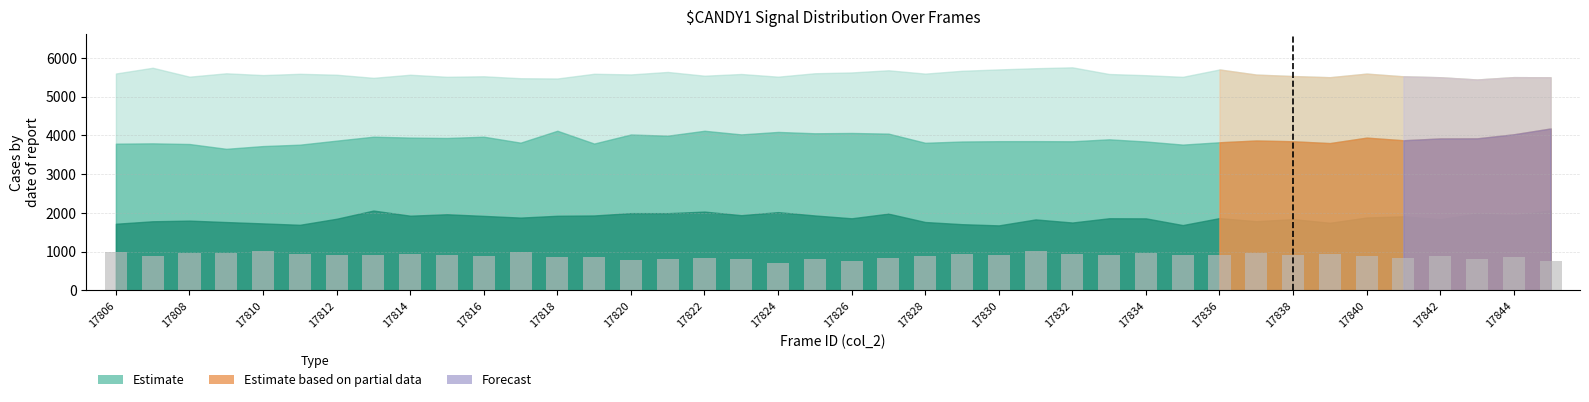

What is the minimum value shown in the chart?

712